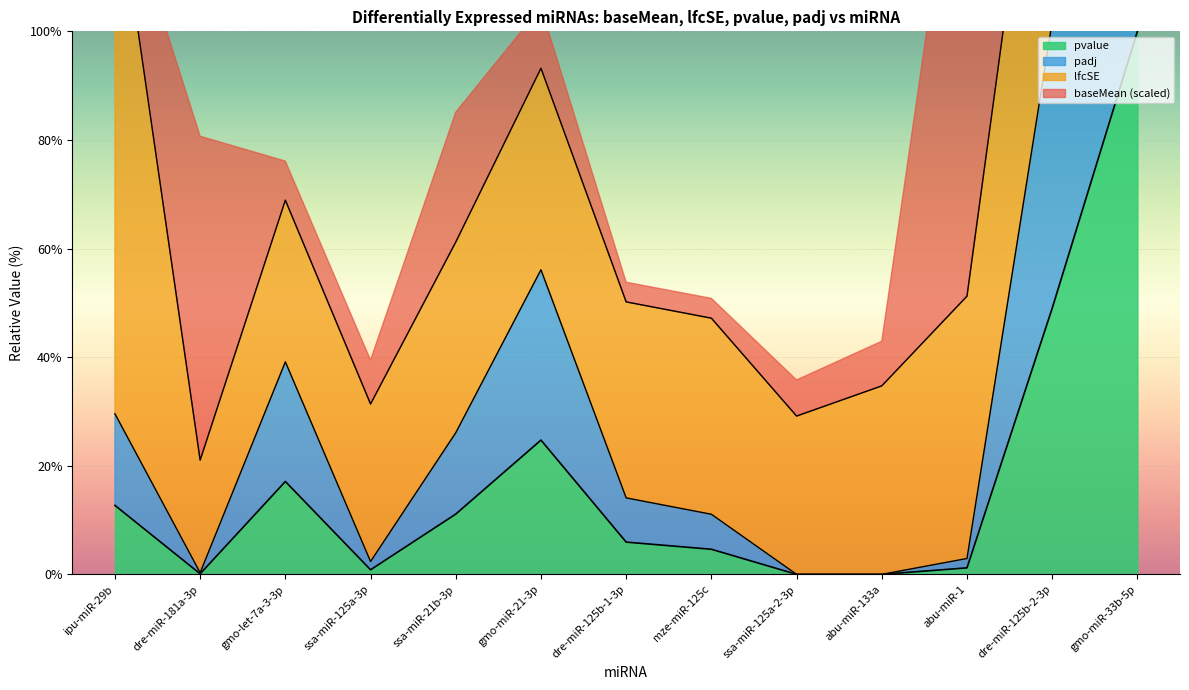

The padj series shows 39.1 at gmo-let-7a-3-3p. True or false?

True